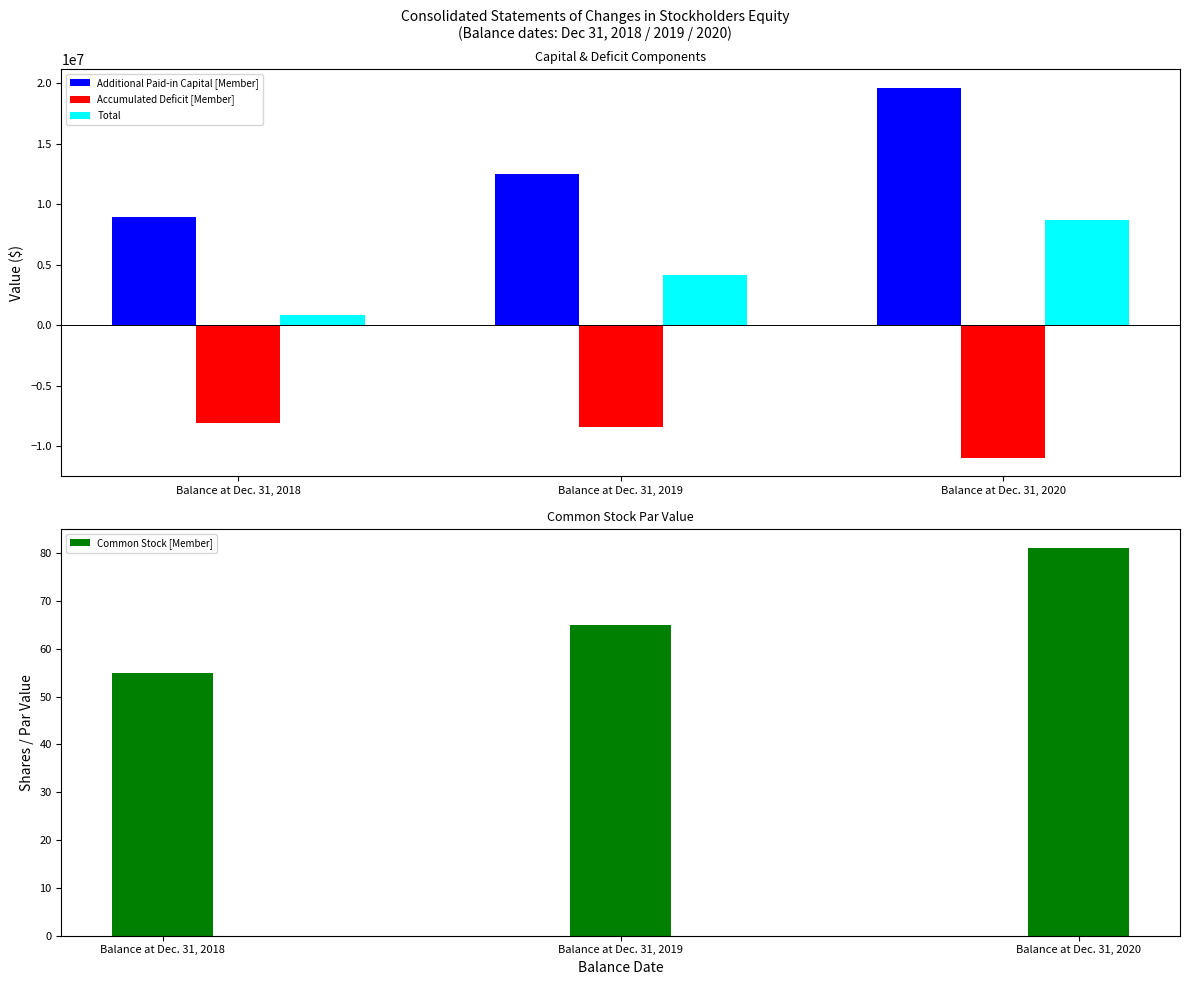

What is the difference between the Accumulated Deficit [Member] values at Balance at Dec. 31, 2020 and Balance at Dec. 31, 2018?

2820479